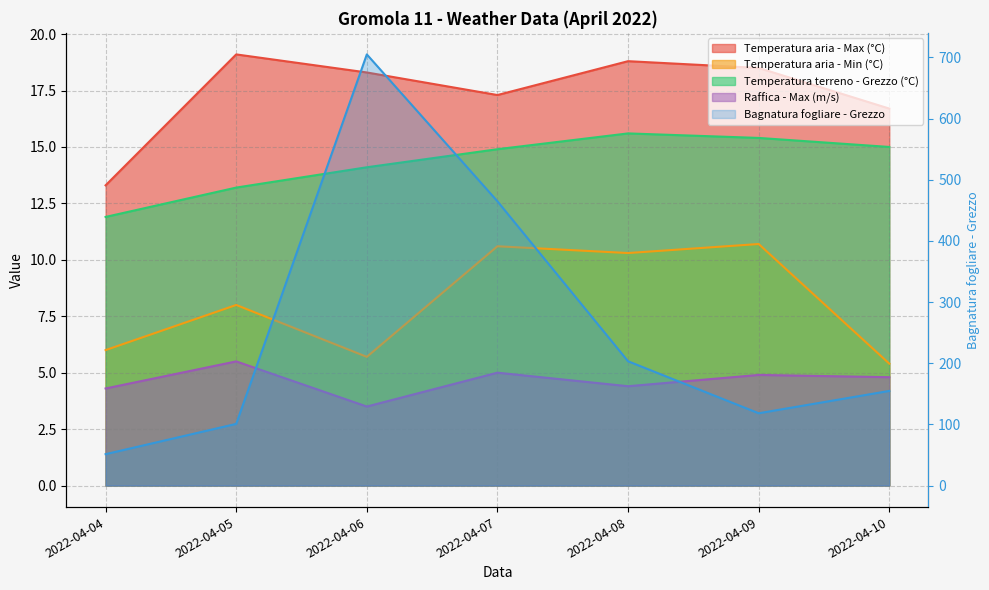

Where is the first local minimum for Raffica - Max (m/s)?

2022-04-06